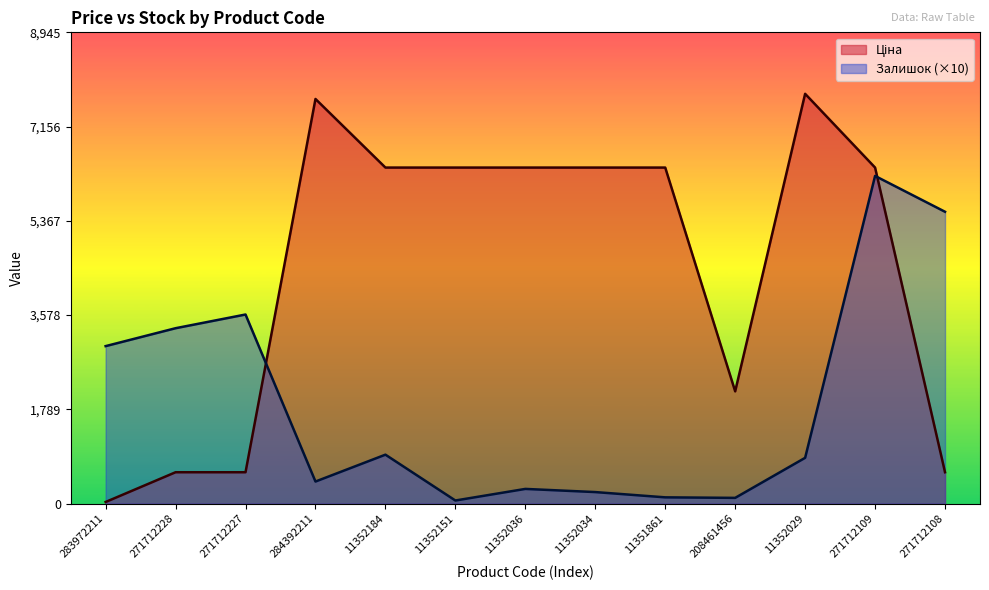

Read the Ціна value at 271712228.

596.5